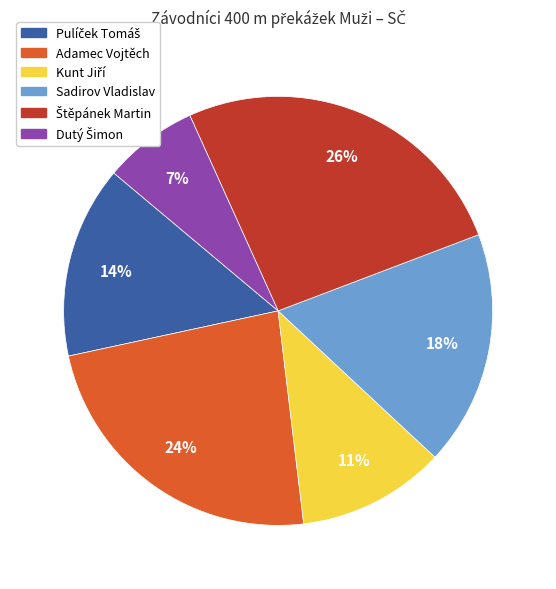

Is there any slice that represents more than half of the pie?

No